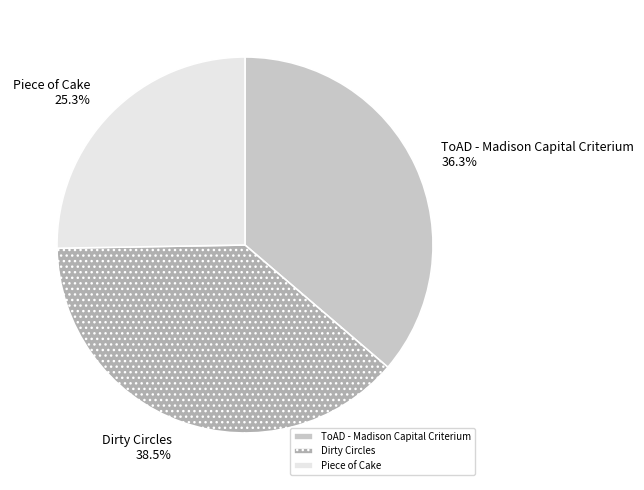

True or false: ToAD - Madison Capital Criterium accounts for 22% of the total.

False